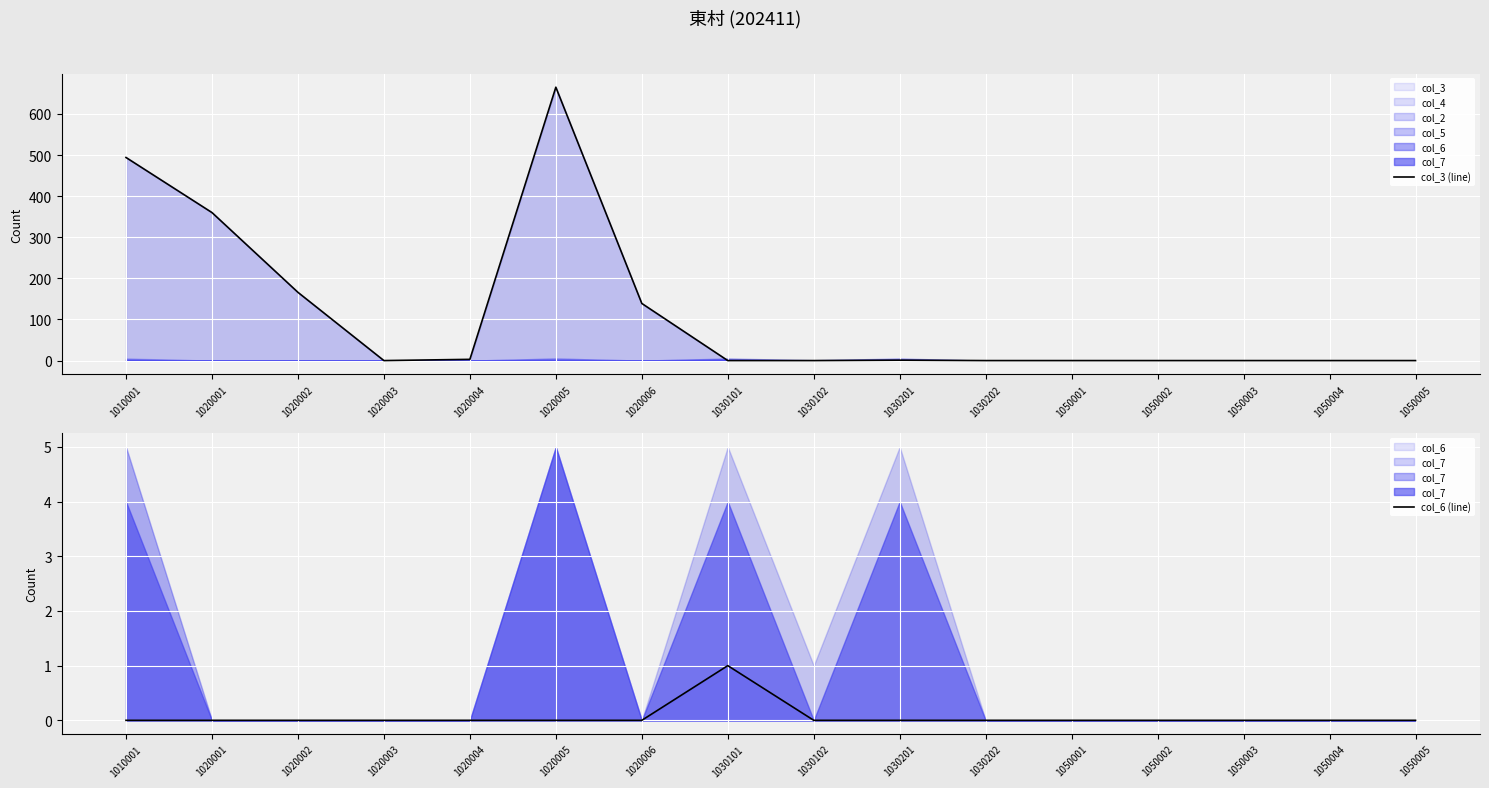

Between which two adjacent categories do col_3 (line) and col_6 (line) first intersect?

1020006 and 1030101